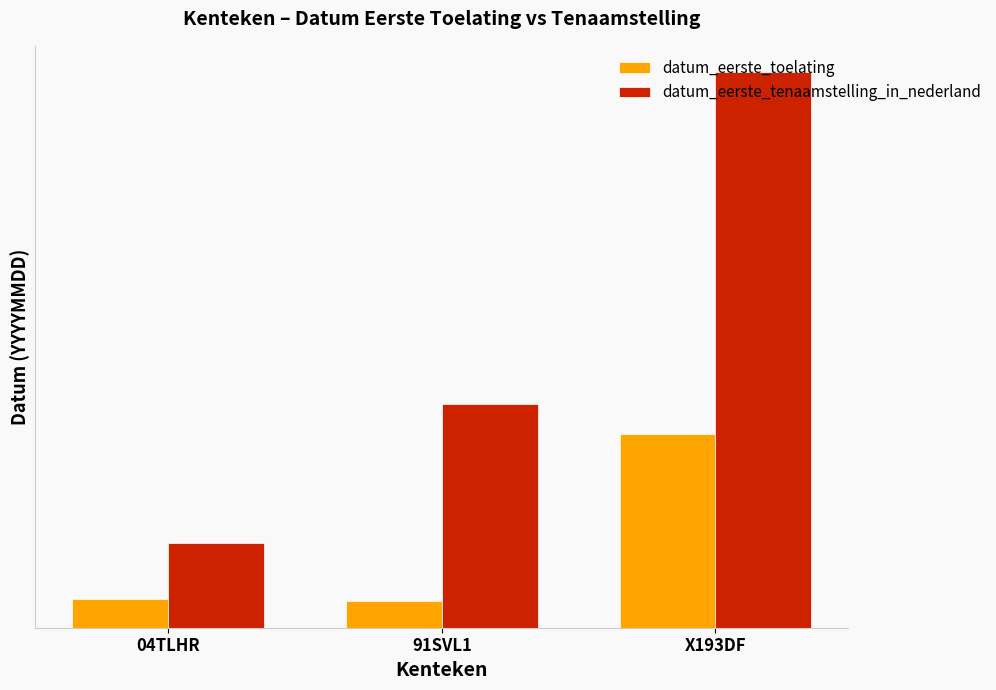

What position from the left is X193DF?

3